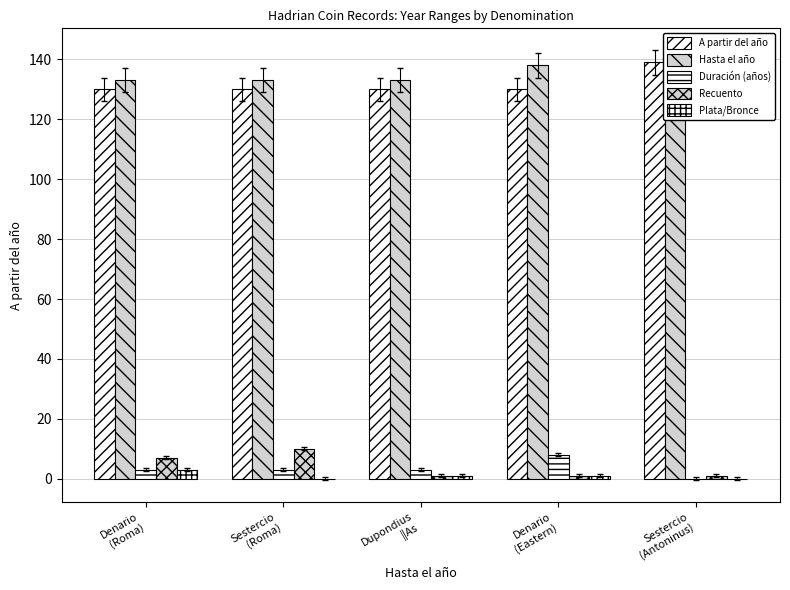

Where is Recuento nearest to the value 5?

Denario
(Roma)